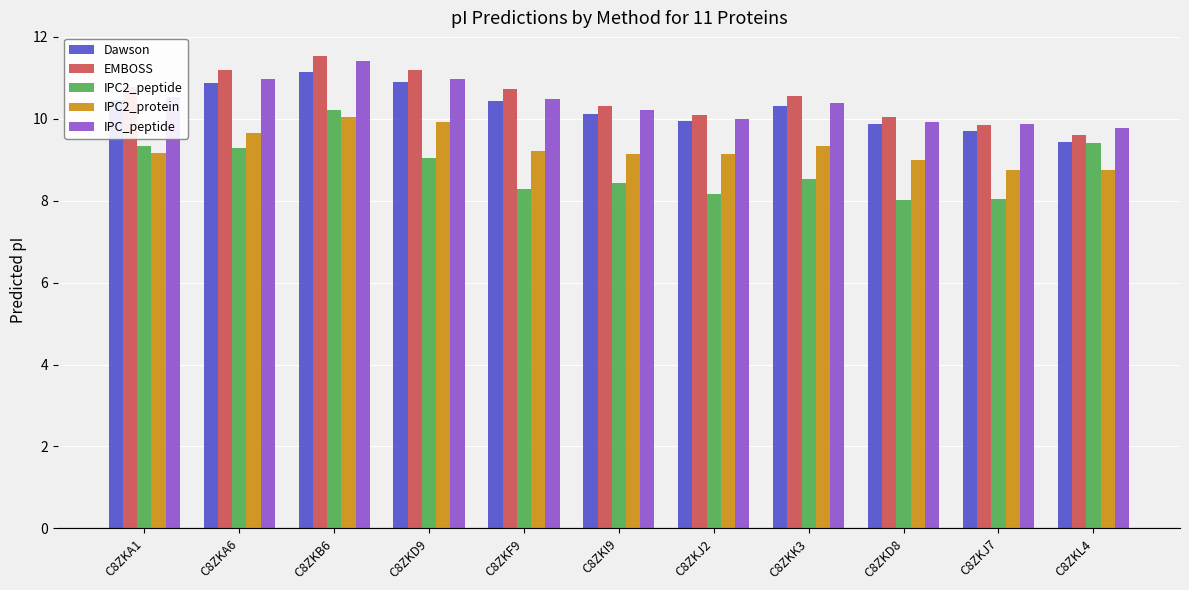

What is the minimum value shown in the chart?

8.0